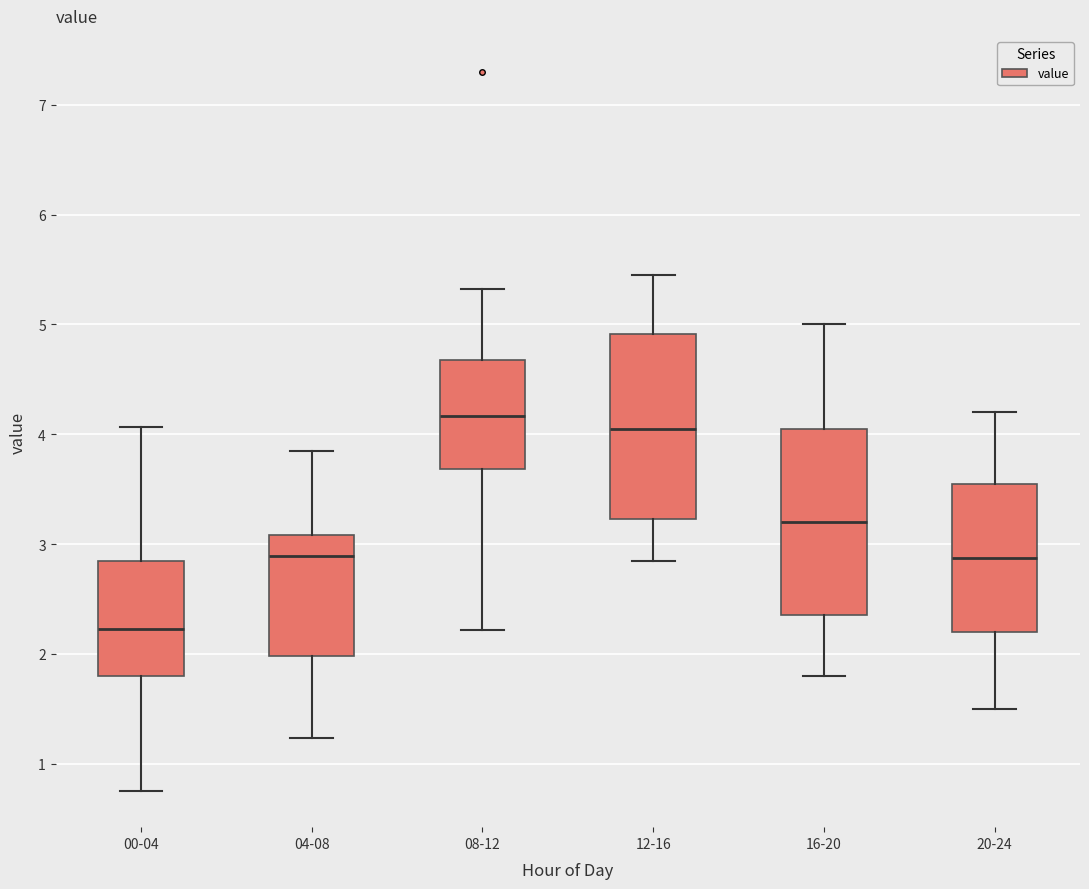

Reading left to right, transcribe this box plot: for each box, give where its median line is, the range the box spans, and where its two whiskers end, as read against the y-axis. The values are not printed on the chart, so give them approximately, as read against the axis.

00-04: median 2.2, box 1.8 to 2.9, whiskers 0.8 to 4.1
04-08: median 2.9, box 2.0 to 3.1, whiskers 1.2 to 3.9
08-12: median 4.2, box 3.7 to 4.7, whiskers 2.2 to 5.3
12-16: median 4.1, box 3.2 to 4.9, whiskers 2.9 to 5.5
16-20: median 3.2, box 2.4 to 4.1, whiskers 1.8 to 5.0
20-24: median 2.9, box 2.2 to 3.6, whiskers 1.5 to 4.2